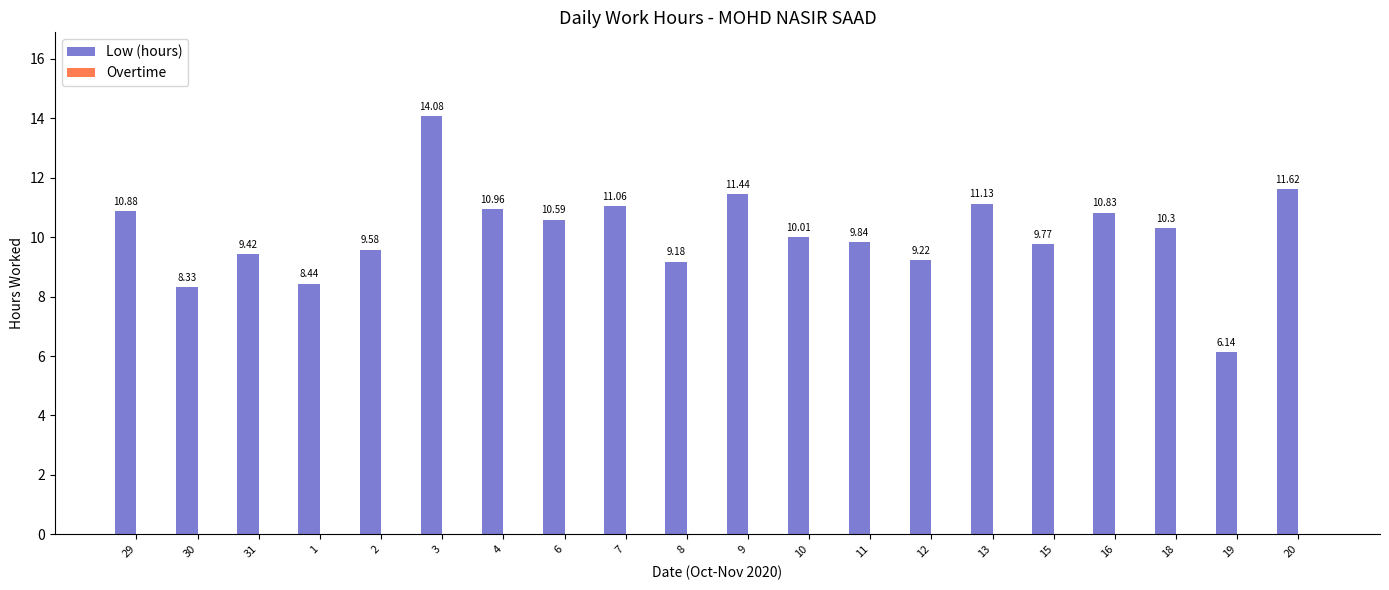

What is the sum of the values at 31 and 29?

20.3